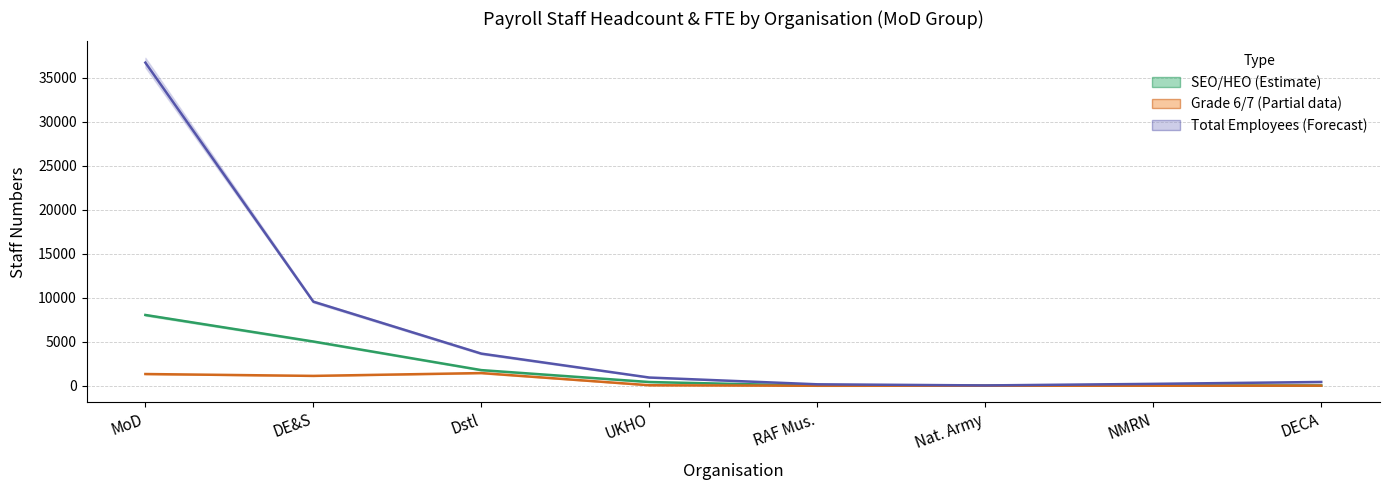

Does the chart display data point markers on the line(s)?

No